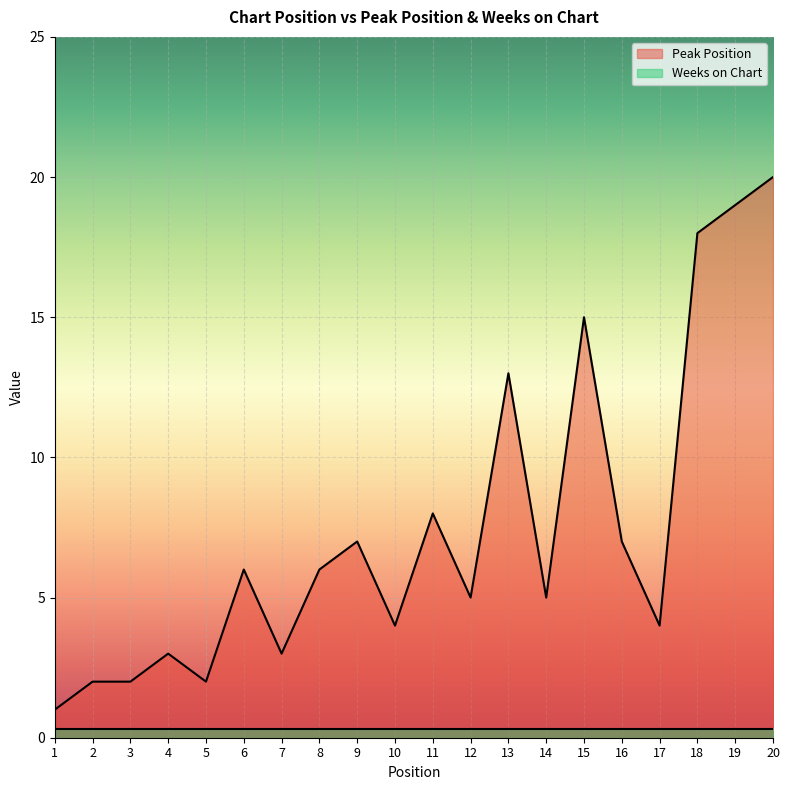

Reading left to right, extract all data points from this chart.

1	2	2	3	2	6	3	6	7	4	8	5	13	5	15	7	4	18	19	20